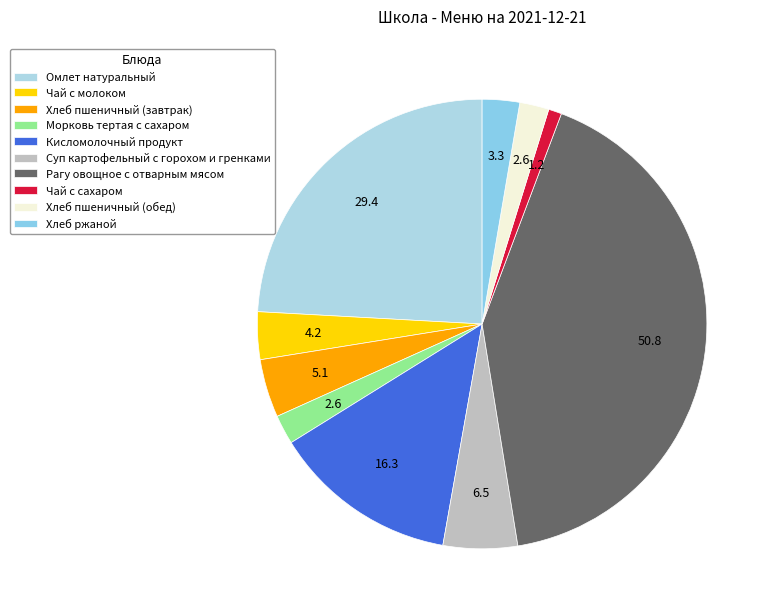

Count the number of slices in the pie.

10